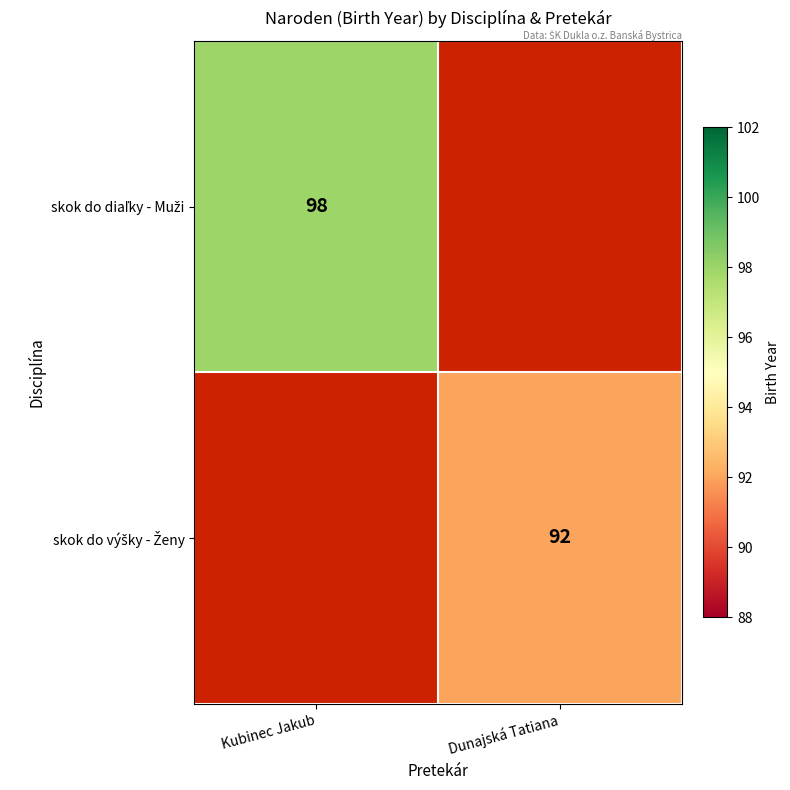

At which label does skok do diaľky - Muži reach its peak?

Kubinec Jakub